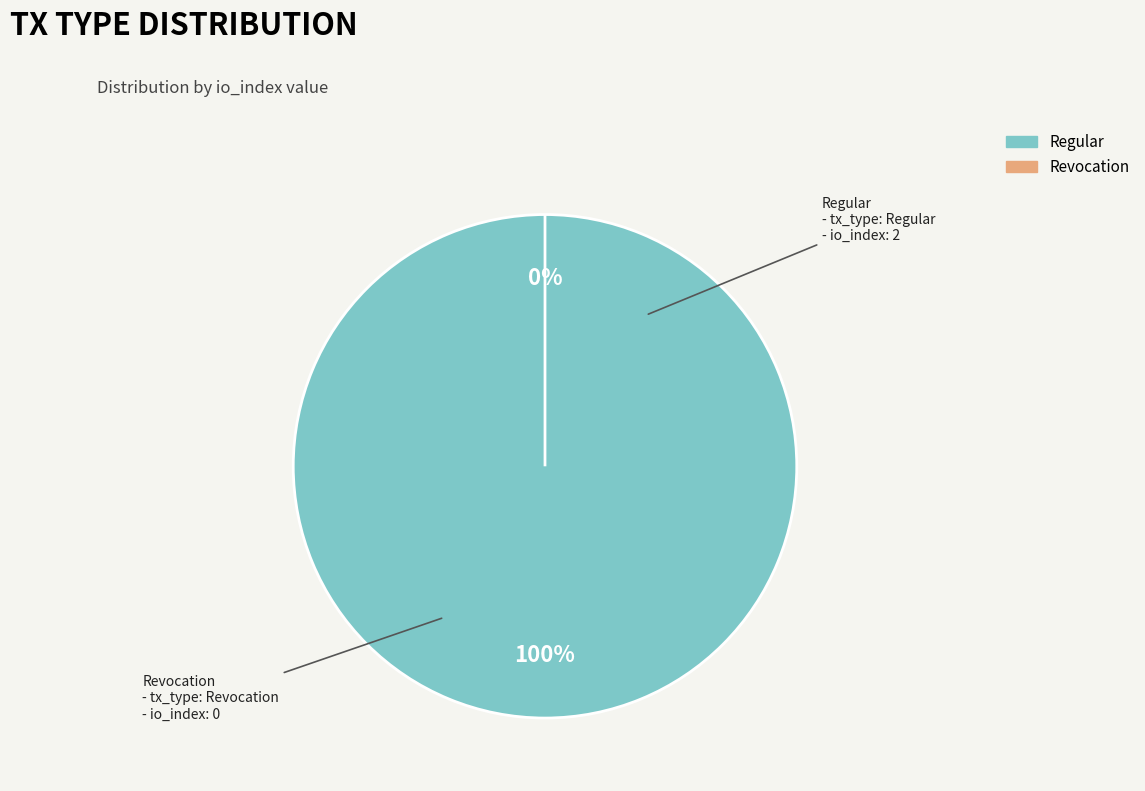

Which has a higher value, Regular or Revocation?

Regular